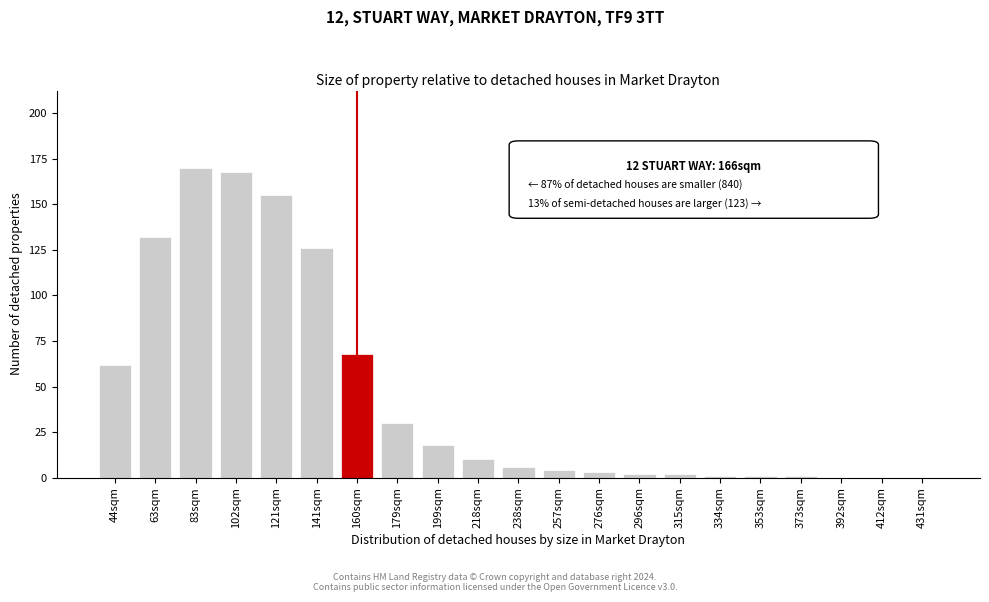

Reading left to right, extract all data points from this chart.

44sqm=62	63sqm=132	83sqm=170	102sqm=168	121sqm=155	141sqm=126	160sqm=68	179sqm=30	199sqm=18	218sqm=10	238sqm=6	257sqm=4	276sqm=3	296sqm=2	315sqm=2	334sqm=1	353sqm=1	373sqm=1	392sqm=0	412sqm=0	431sqm=0